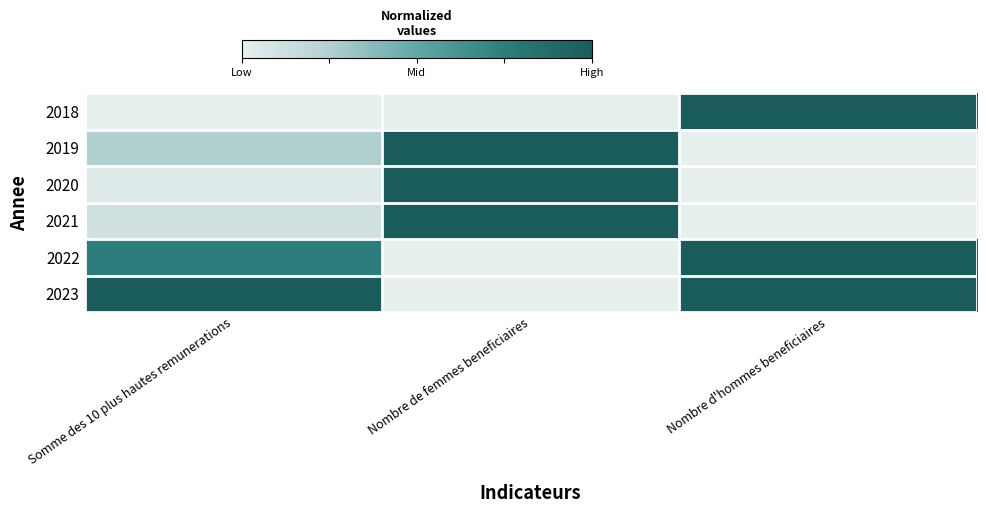

Rank the series at Somme des 10 plus hautes remunerations from highest to lowest value.

2023, 2022, 2019, 2021, 2020, 2018